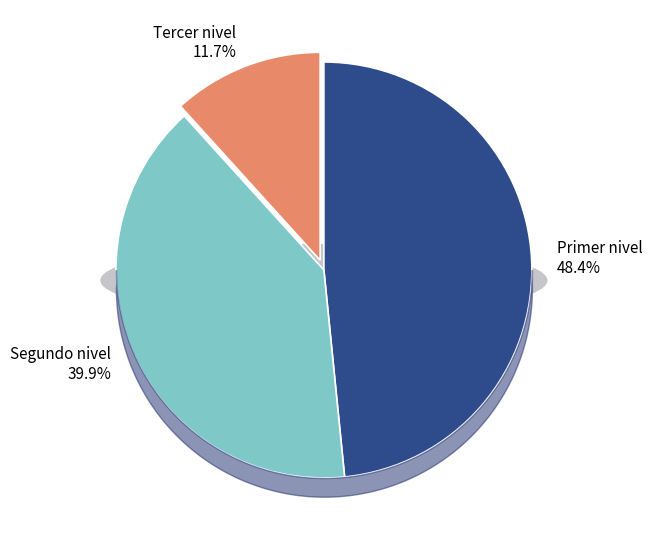

True or false: Primer nivel accounts for 34% of the total.

False